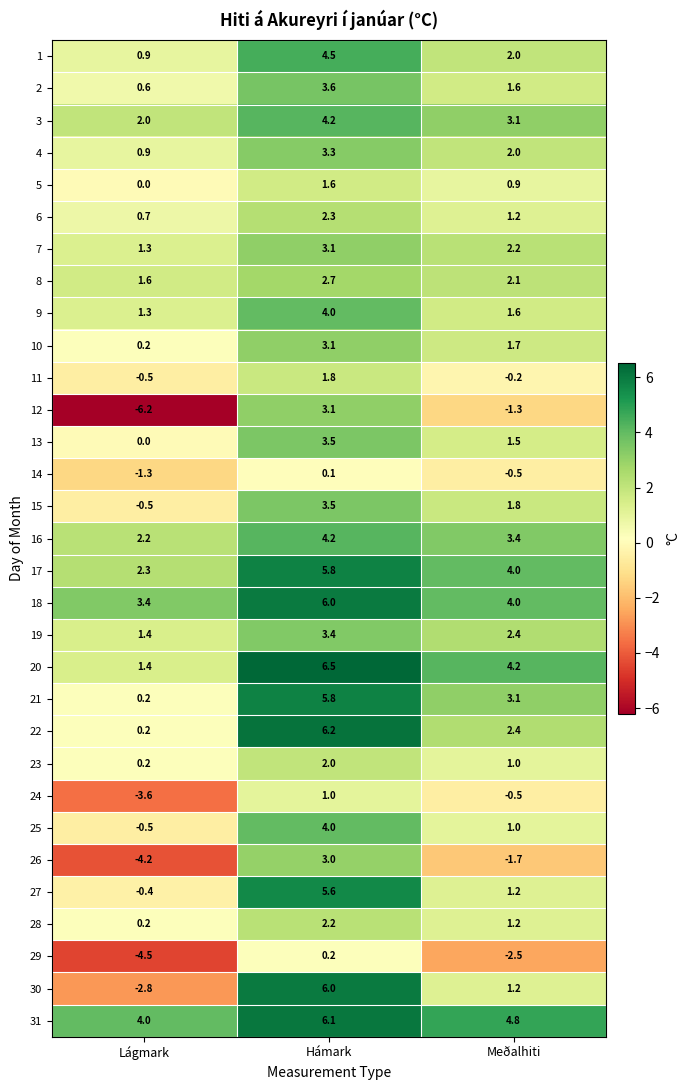

What is the average value of the 8 series?

2.1